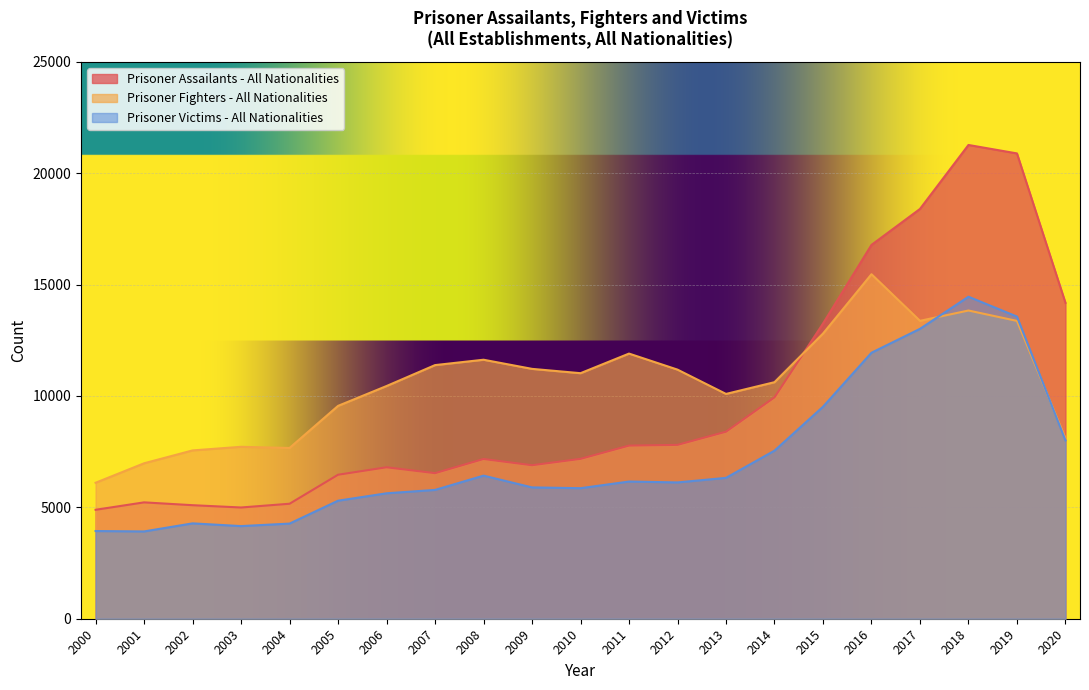

In Prisoner Assailants - All Nationalities, how many points are higher than both neighbors (excluding endpoints)?

4